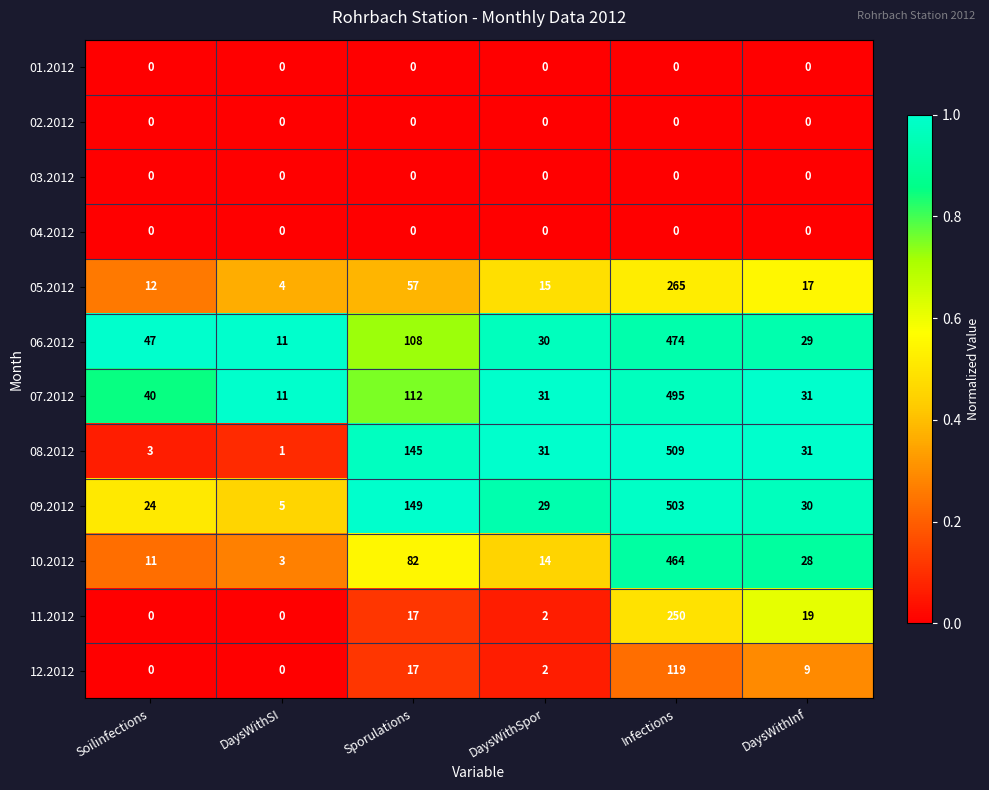

At which category does the chart reach its peak across all series?

Infections